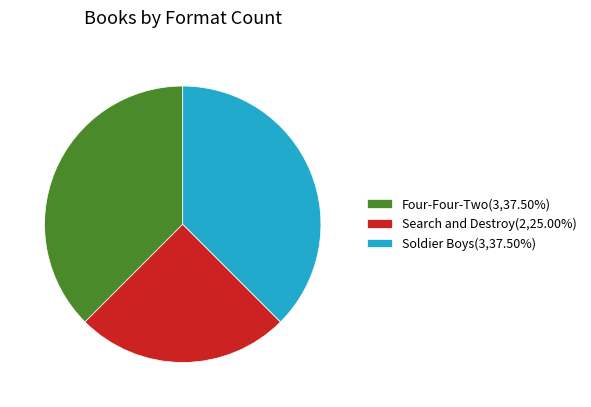

Which category has the smallest portion of the pie?

Search and Destroy